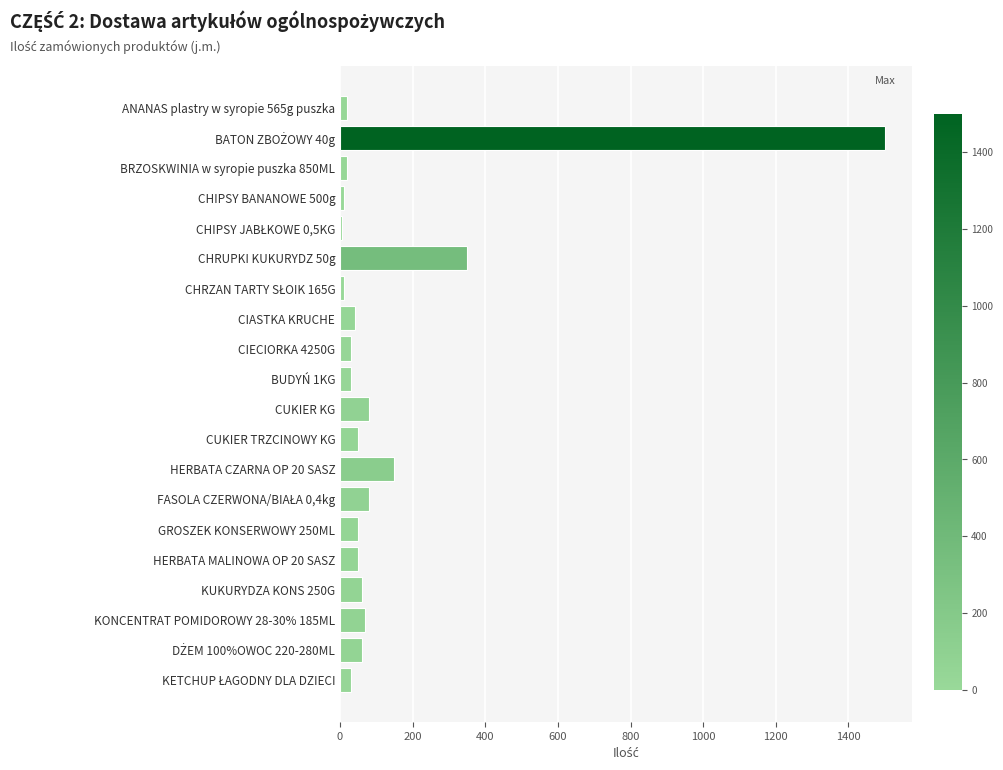

What is the average value?

135